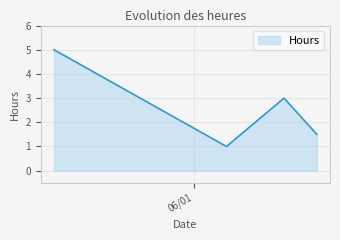

What is the maximum value shown in the chart?

5.0